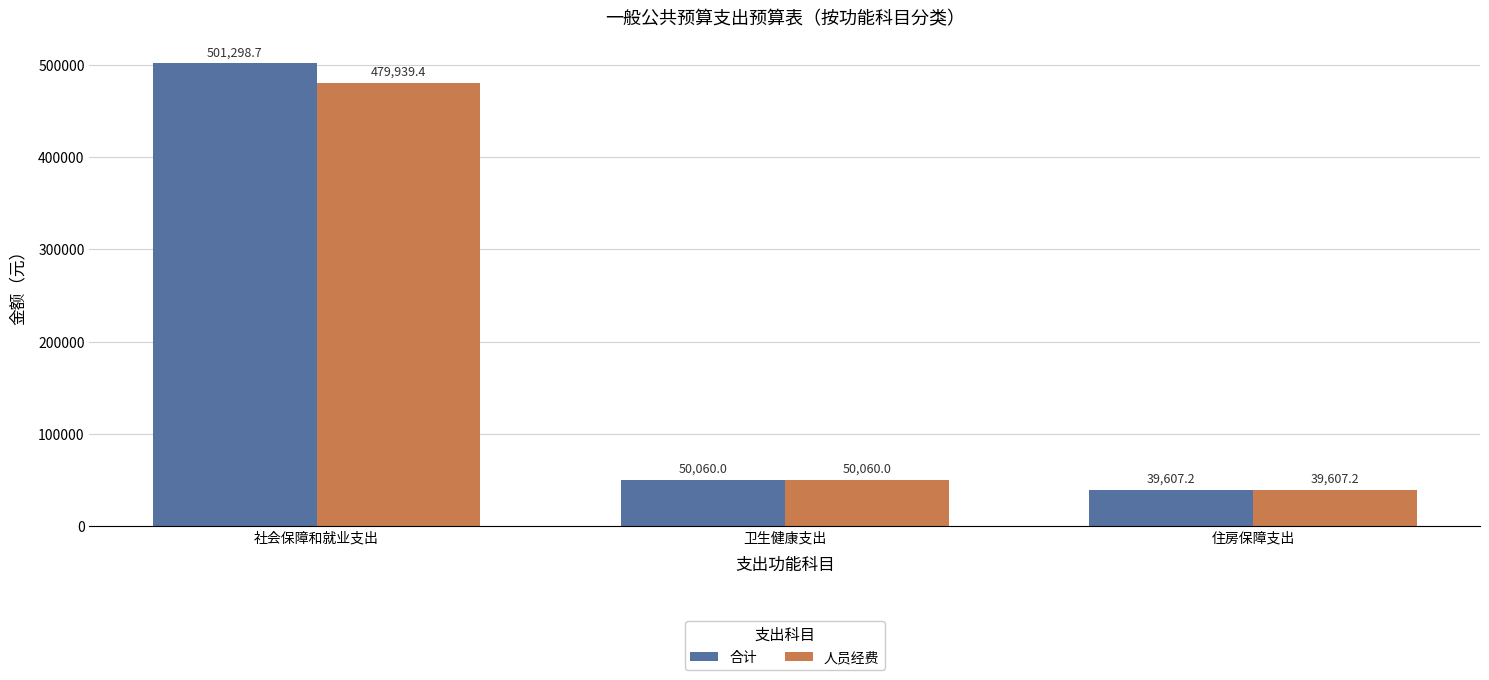

How many bars are there in each group?

2